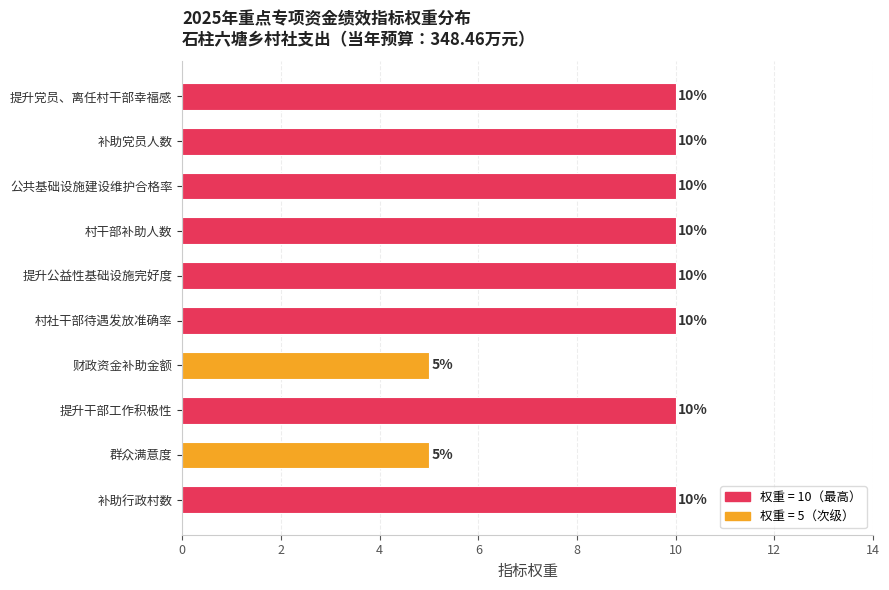

The chart shows a value of 5 at 公共基础设施建设维护合格率. True or false?

False